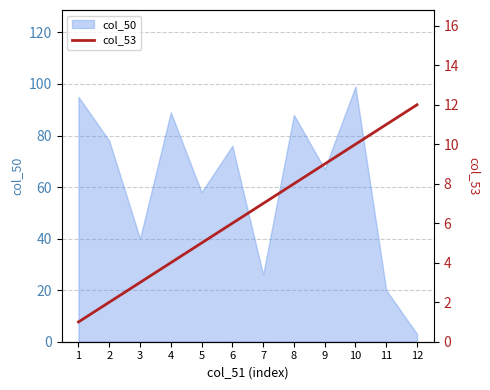

Is it true that the value at 5 is 5?

True